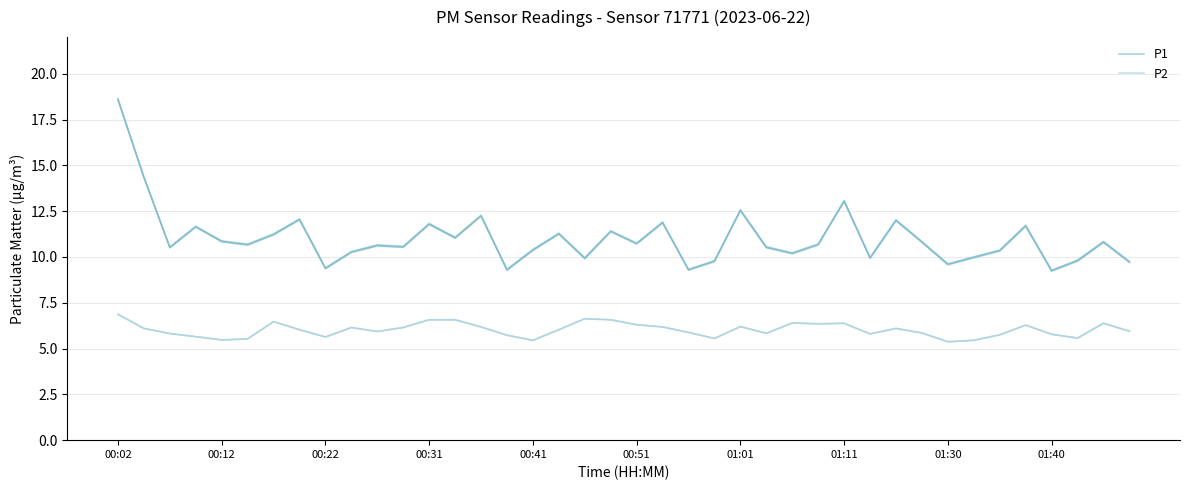

The value of P2 at 24 is 1.4. True or false?

False